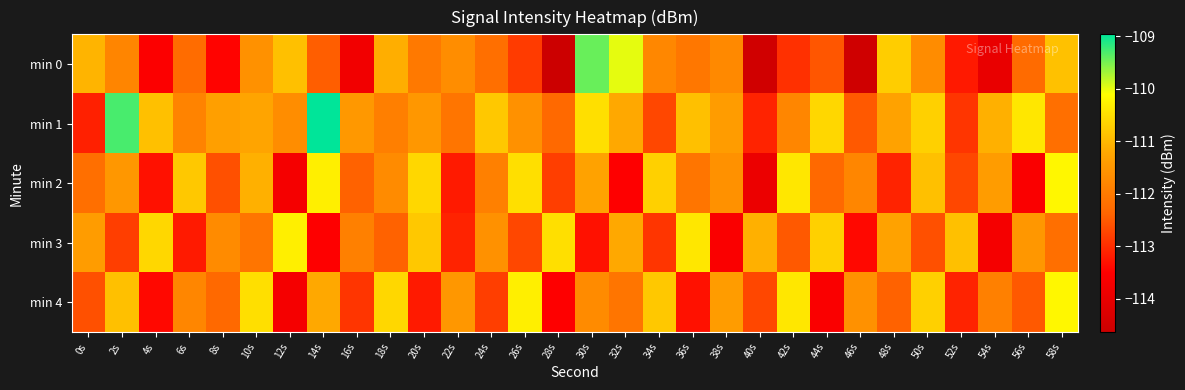

List the series in order of their peak value, highest first.

min 1, min 0, min 2, min 4, min 3